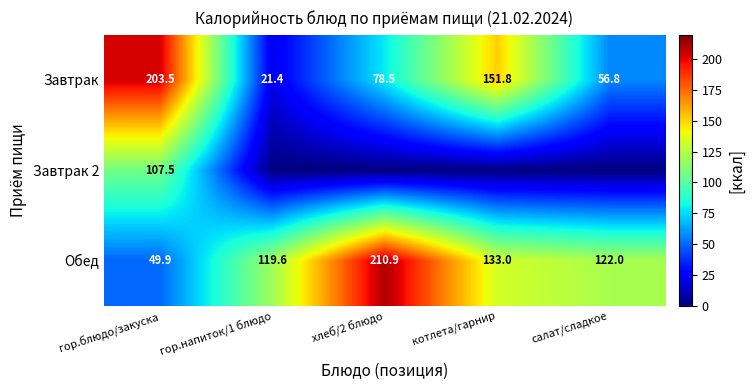

Rank the categories by Завтрак value from highest to lowest.

гор.блюдо/закуска, котлета/гарнир, хлеб/2 блюдо, салат/сладкое, гор.напиток/1 блюдо